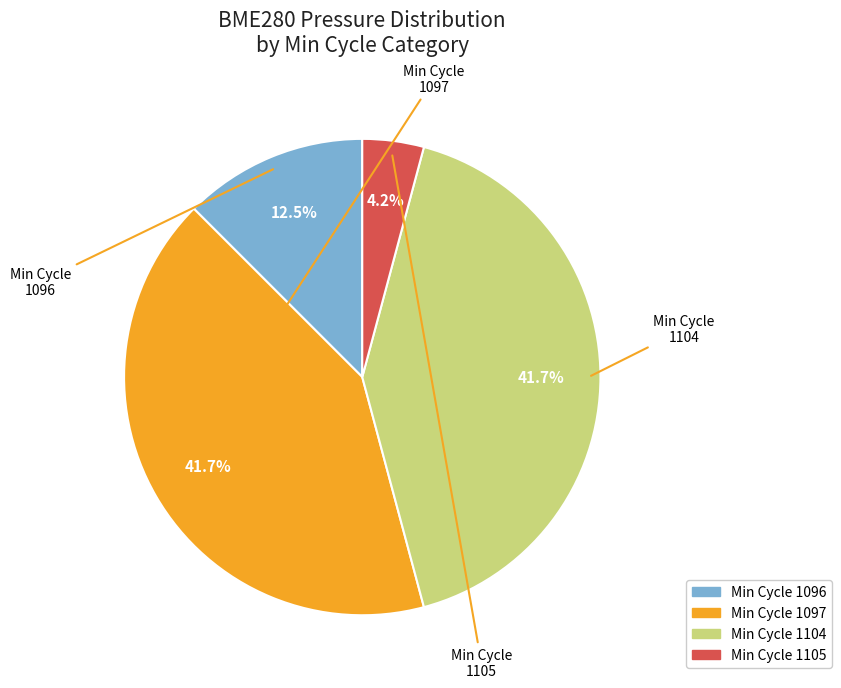

Does any single category account for the majority?

No